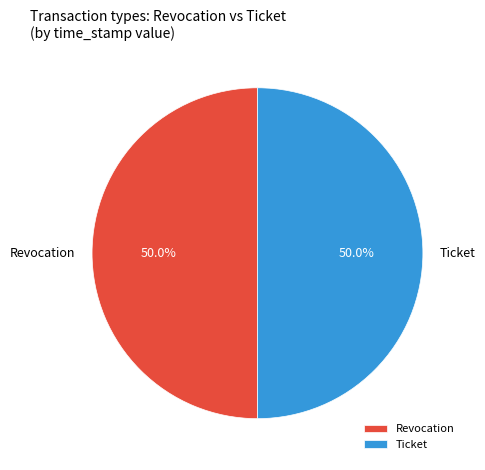

How many slices are in this pie chart?

2